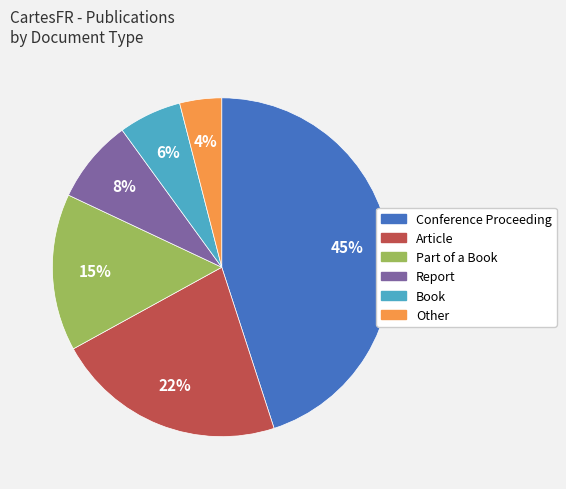

Is it true that Part of a Book is 8% of the pie?

False